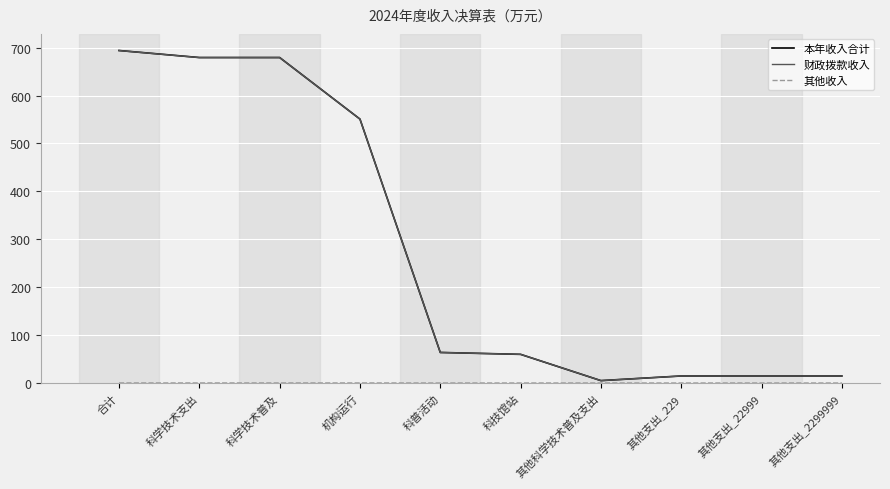

Which category has the highest value across all series?

合计